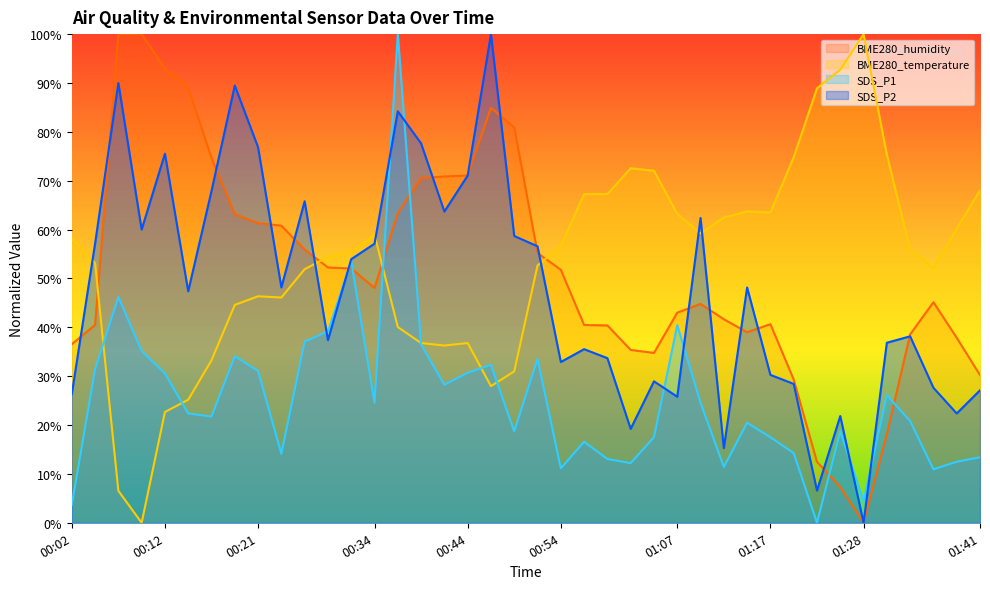

How many interior local peaks does the BME280_humidity series have?

4